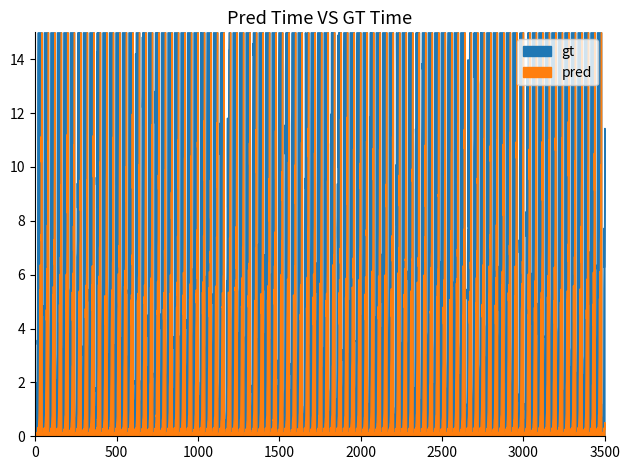

Which category has the highest value in the pred series?

38